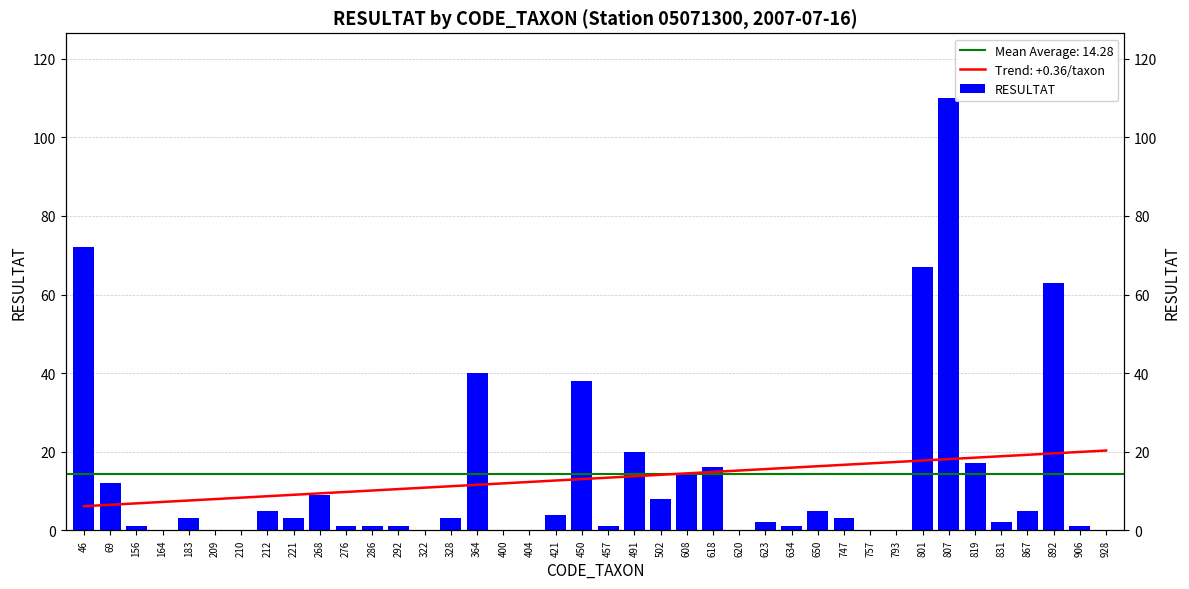

The value at 286 is 0. True or false?

False